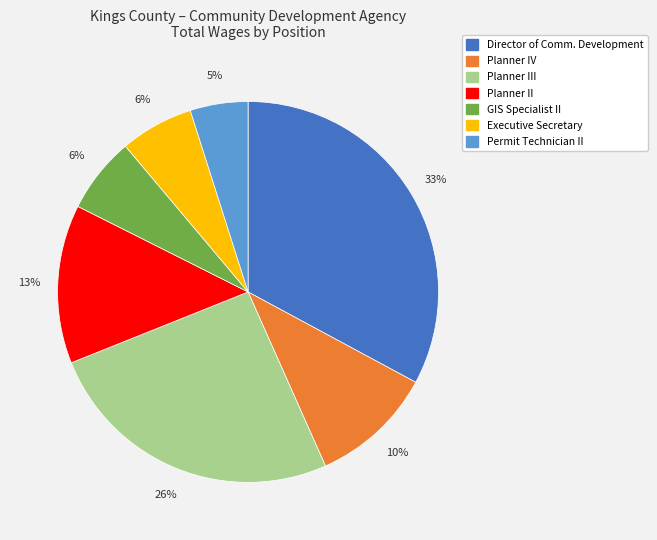

Is there any slice that represents more than half of the pie?

No